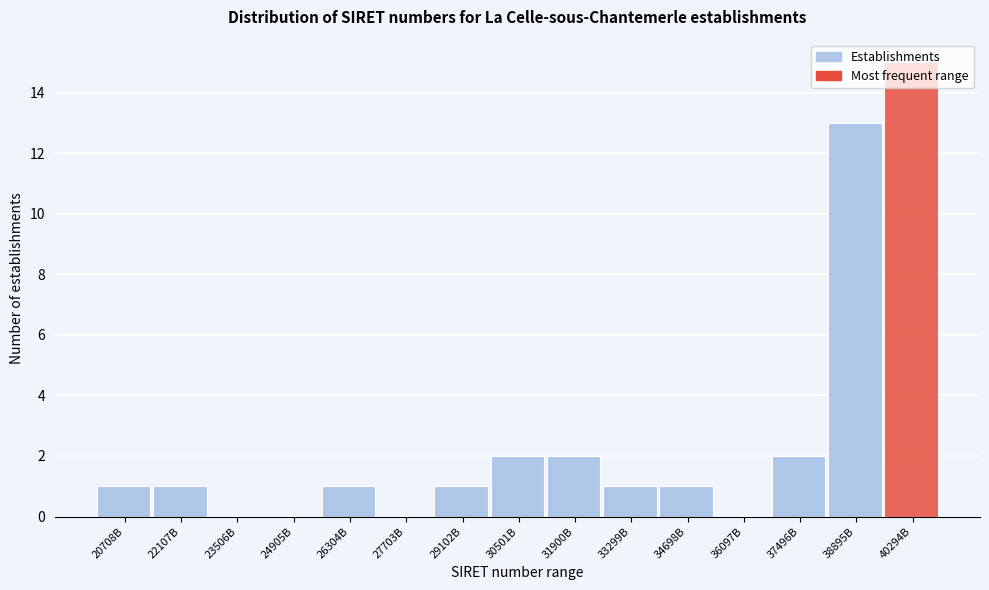

True or false: the data shows 13 at 38895B.

True